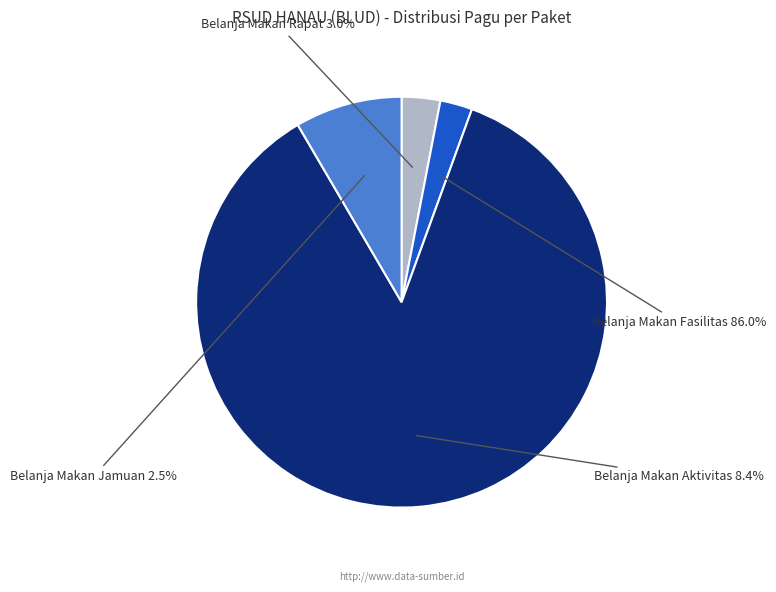

To the nearest percent, what portion does 38945797 represent?

8%